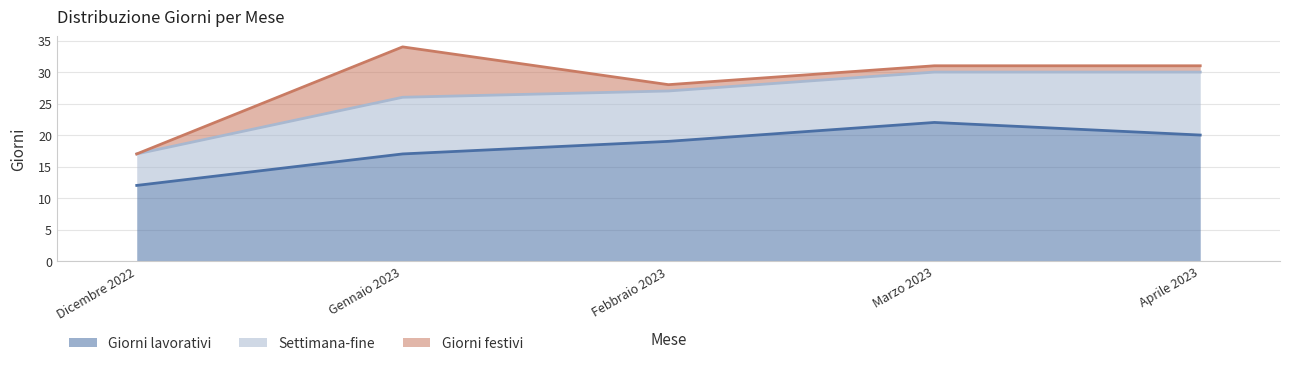

True or false: Giorni lavorativi and Settimana-fine intersect in this chart.

False